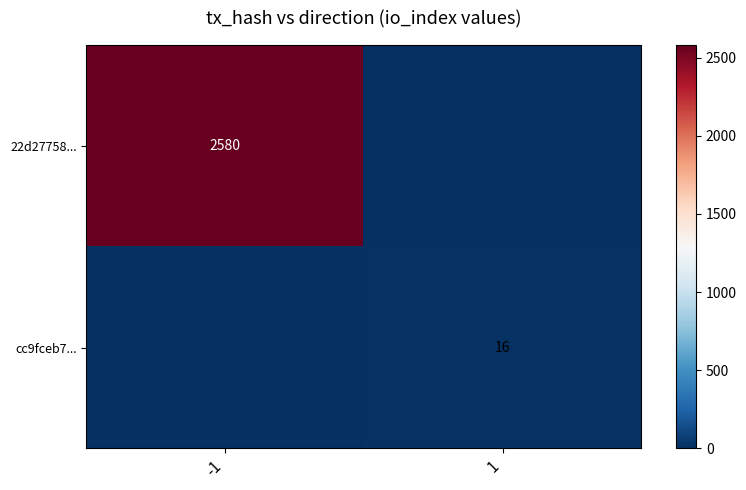

True or false: cc9fceb7... has a value of 16 at 1.

True